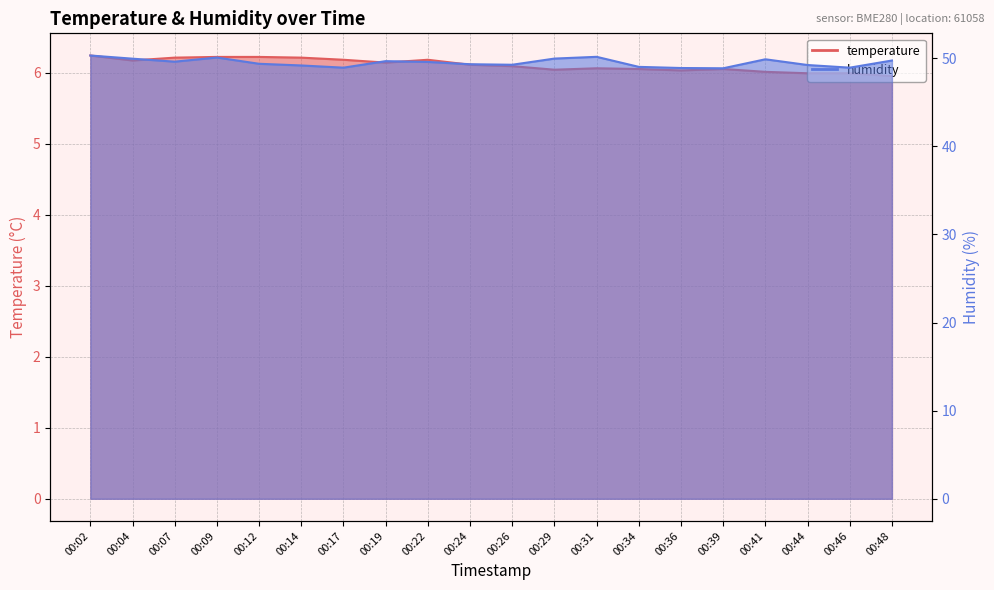

In humidity, how many points are lower than both neighbors (excluding endpoints)?

5